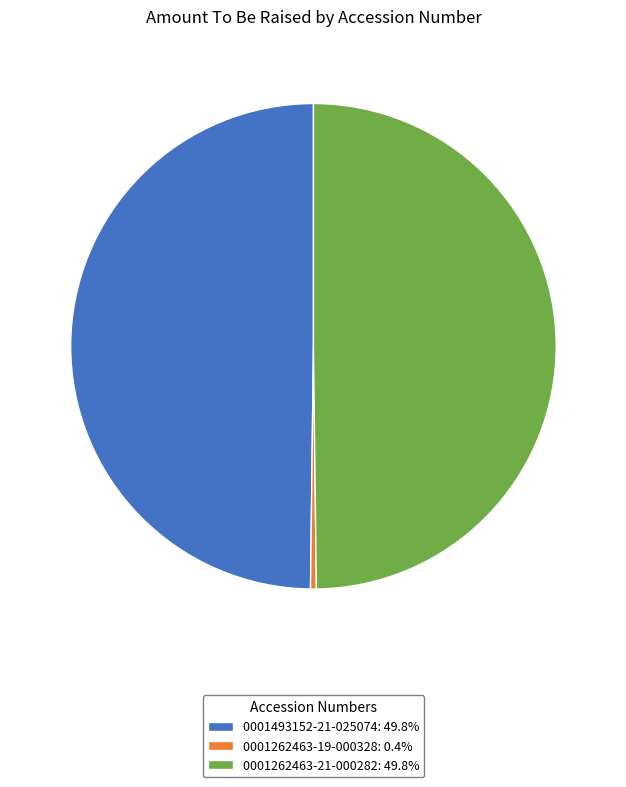

Is it true that 0001493152-21-025074 is 50% of the pie?

True